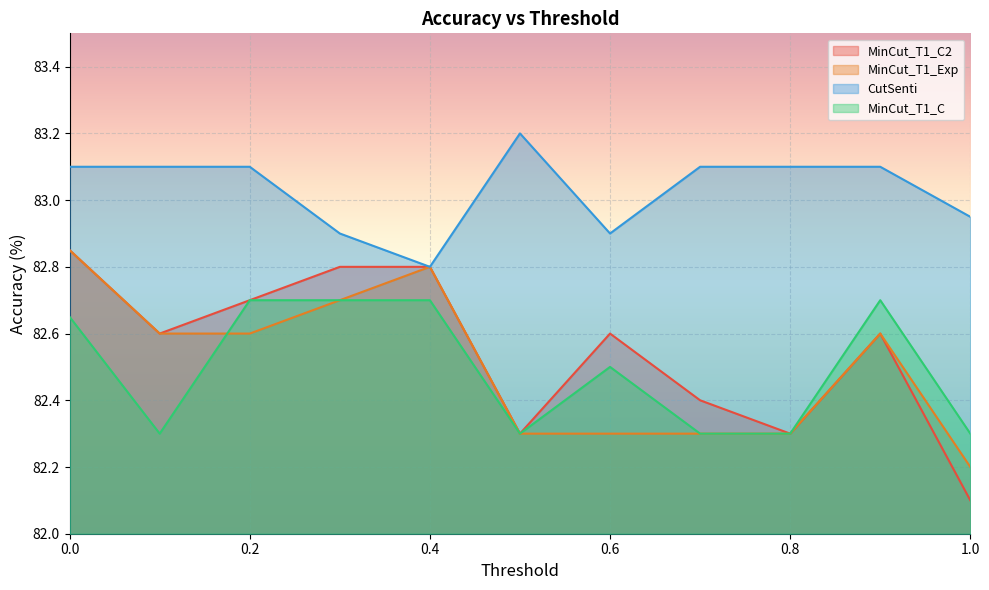

The MinCut_T1_C series shows 82.5 at 0.6. True or false?

True